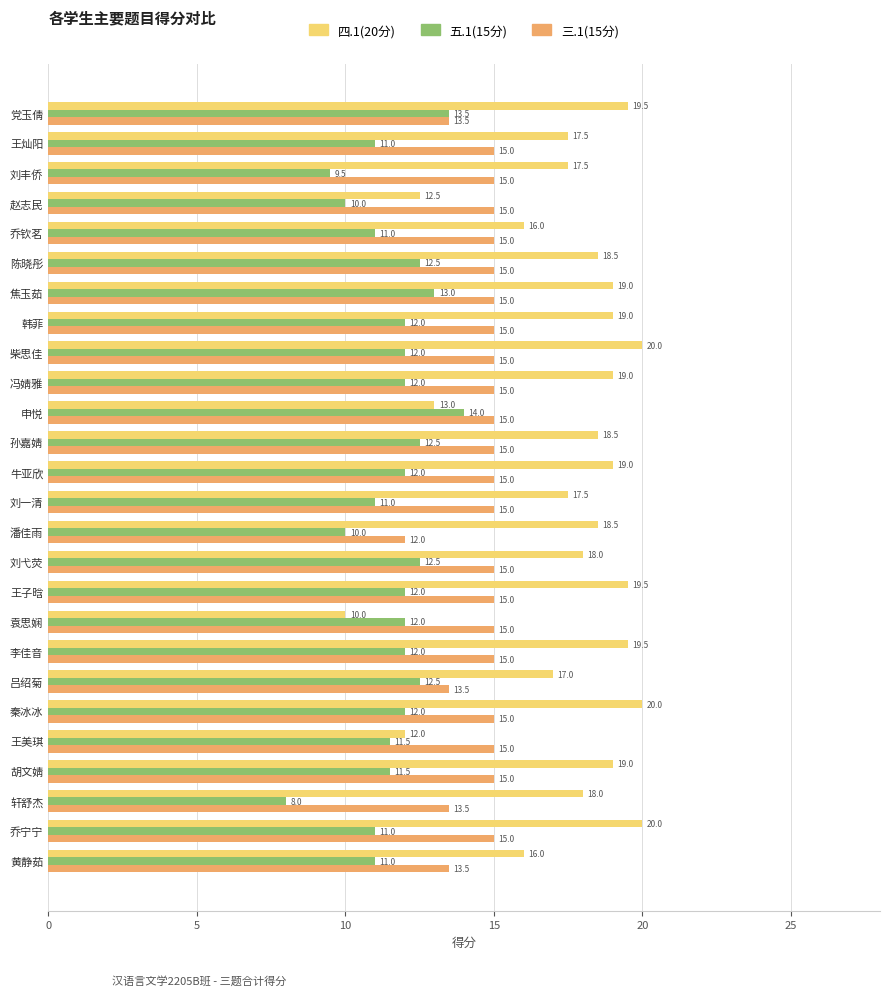

What are all the series names shown in the legend?

四.1(20分), 五.1(15分), 三.1(15分)